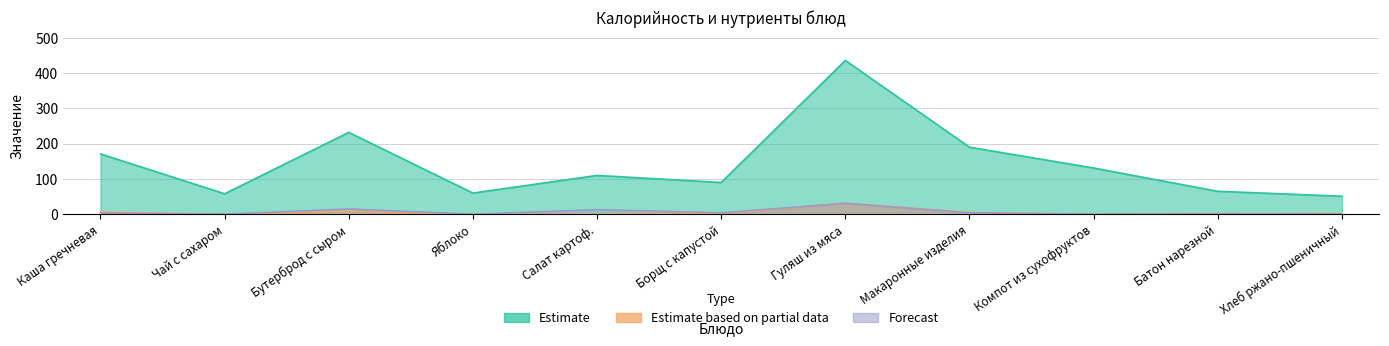

How many series are shown in this chart?

3